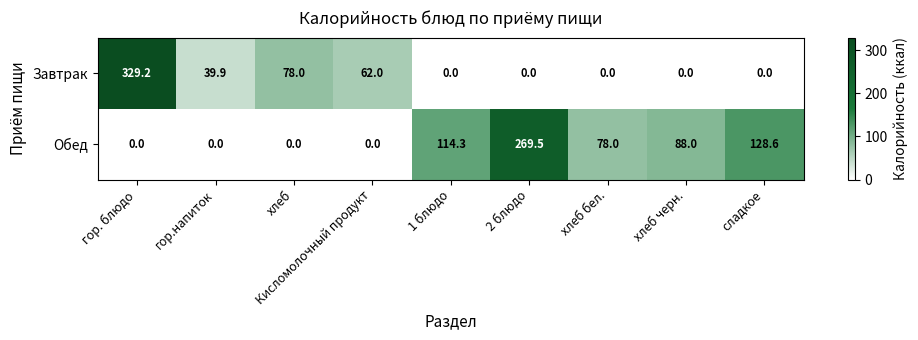

What is the difference between the highest and lowest values at хлеб бел.?

78.0